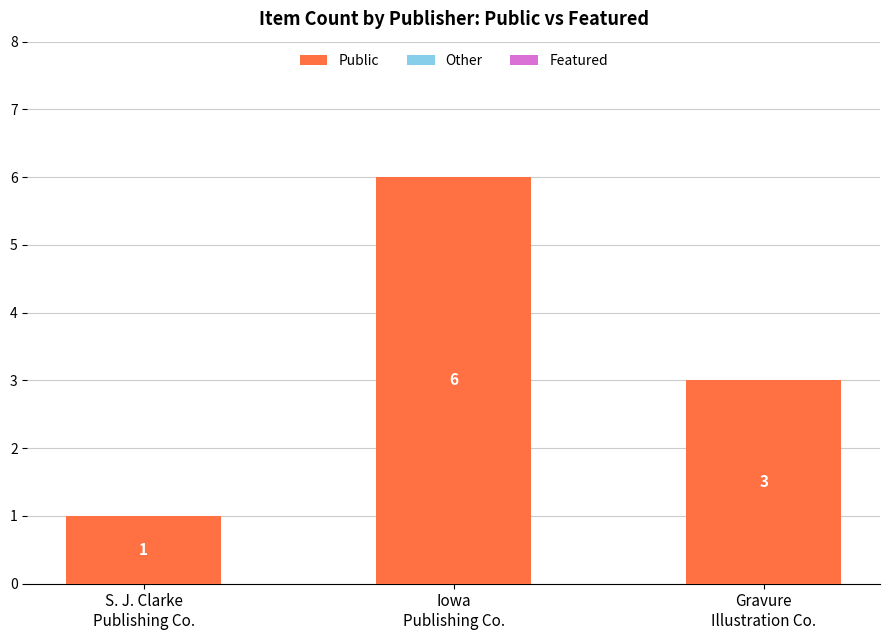

Reading left to right, transcribe all the data shown in this chart.

1	6	3